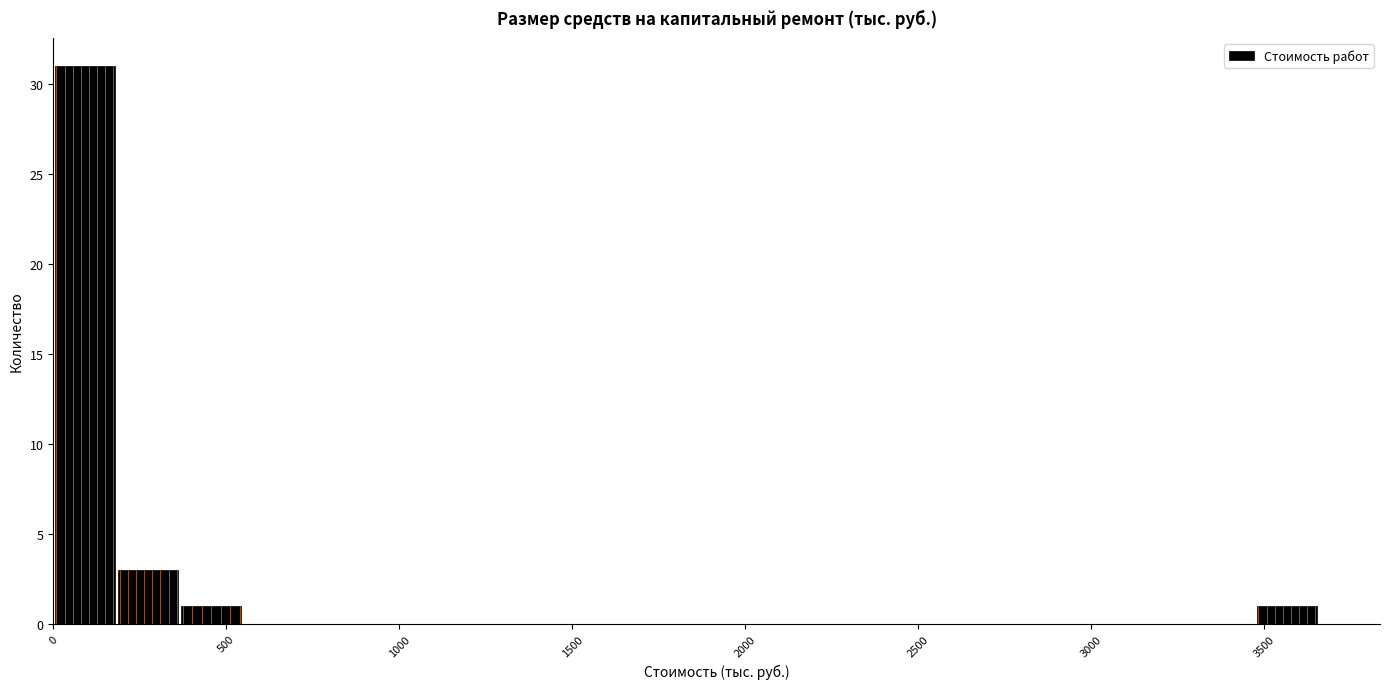

Around what value on the x-axis is the tallest bar? Give the approximate position of its centre, as read against the axis.

100